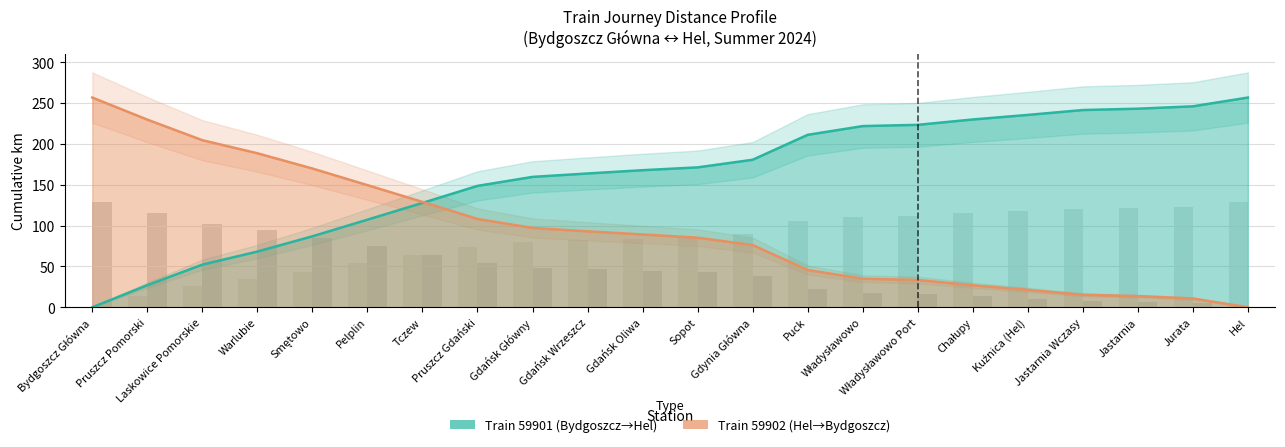

What is the maximum value for Train 59901 km?

256.9